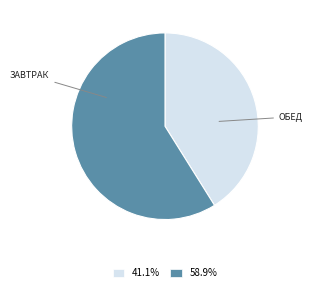

Do 58.9% and 41.1% together represent more than half of the pie?

Yes